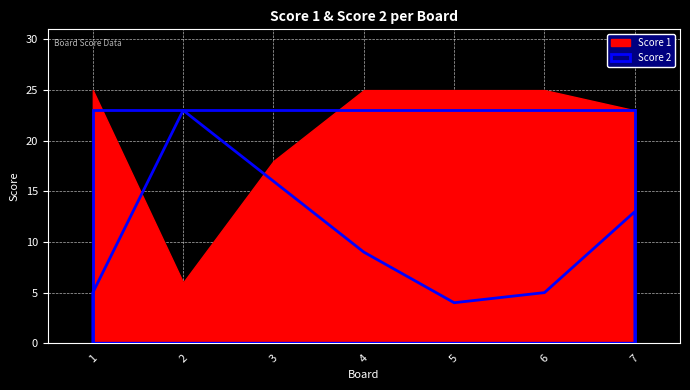

How many data points in Score 2 are above 9?

3